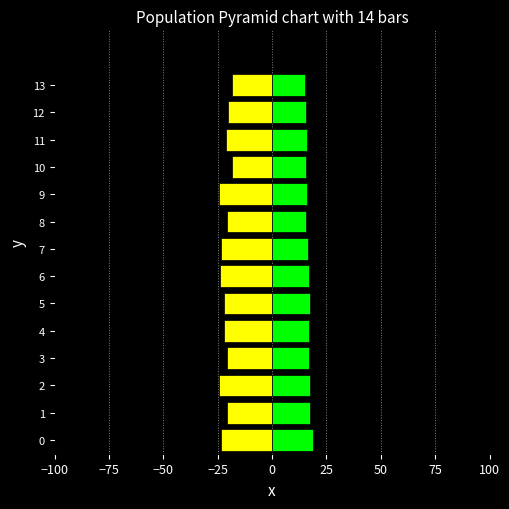

How many values in the SDS_P2 series are below 16?

5